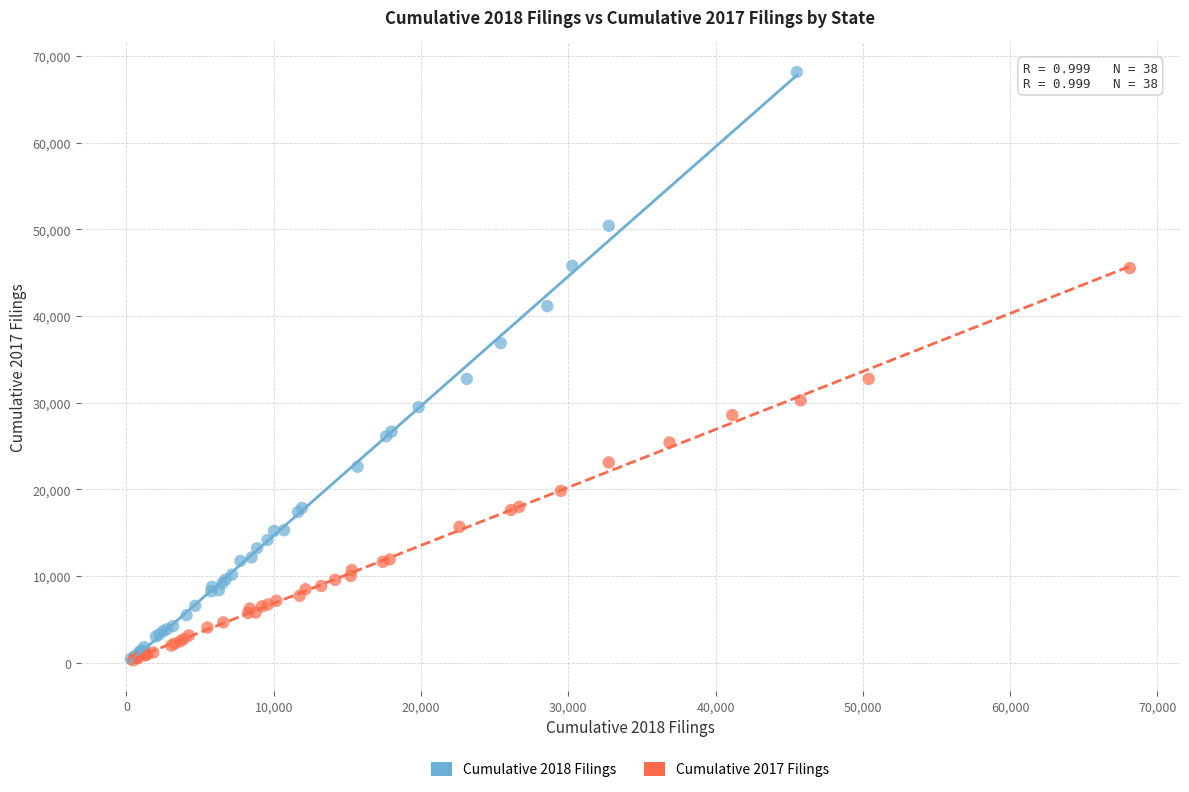

Which series reaches the maximum Y coordinate?

Cumulative 2018 Filings